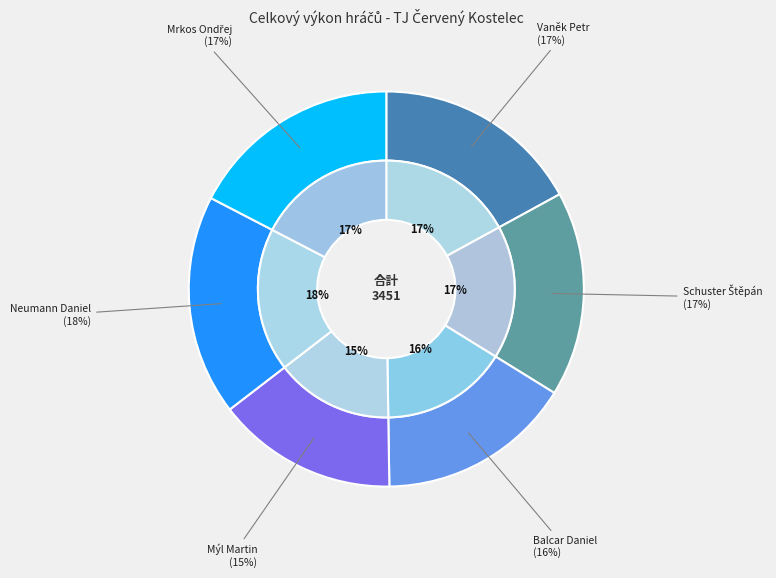

Do Neumann Daniel and Balcar Daniel together represent more than half of the pie?

No